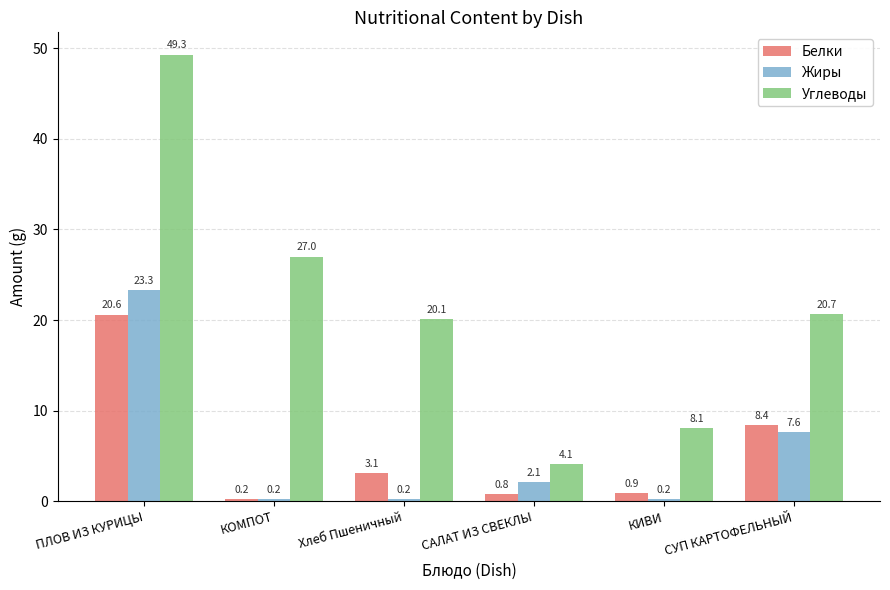

Rank the series by their maximum value, from lowest to highest.

Белки, Жиры, Углеводы